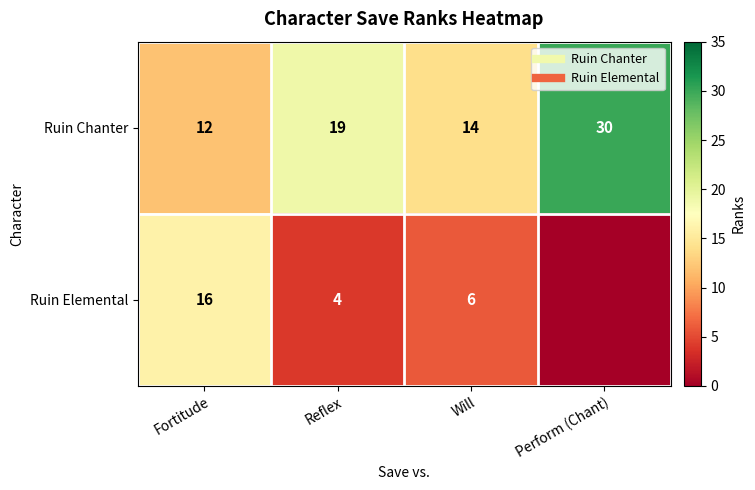

At which label does Ruin Chanter first exceed 19?

Perform (Chant)